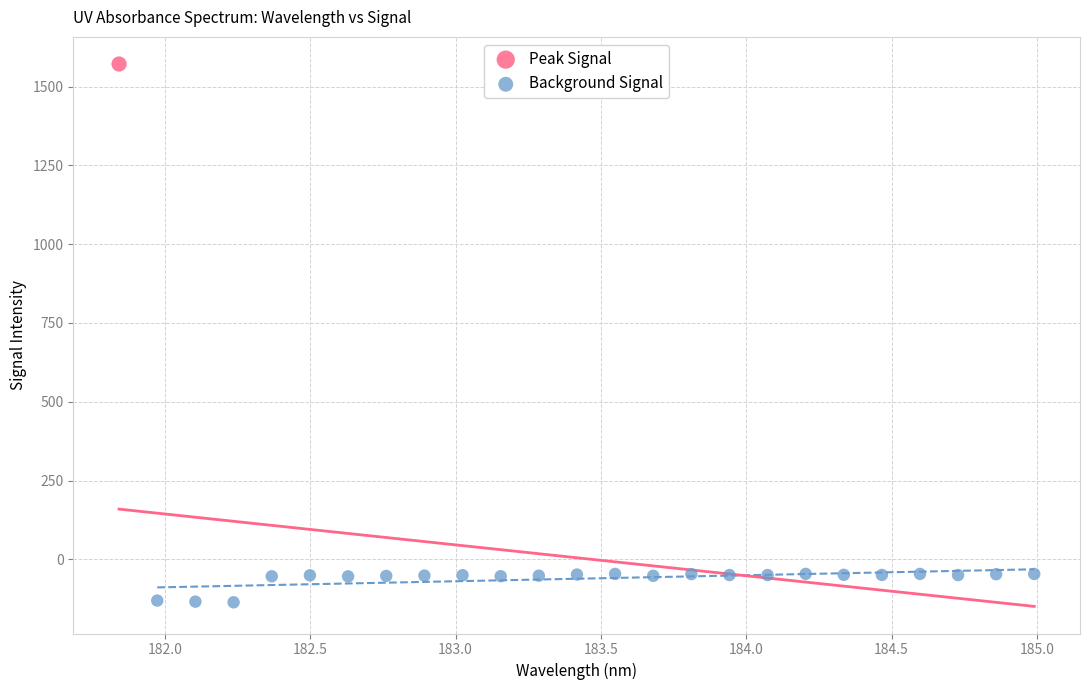

What are all the series names shown in the legend?

Peak Signal, Background Signal